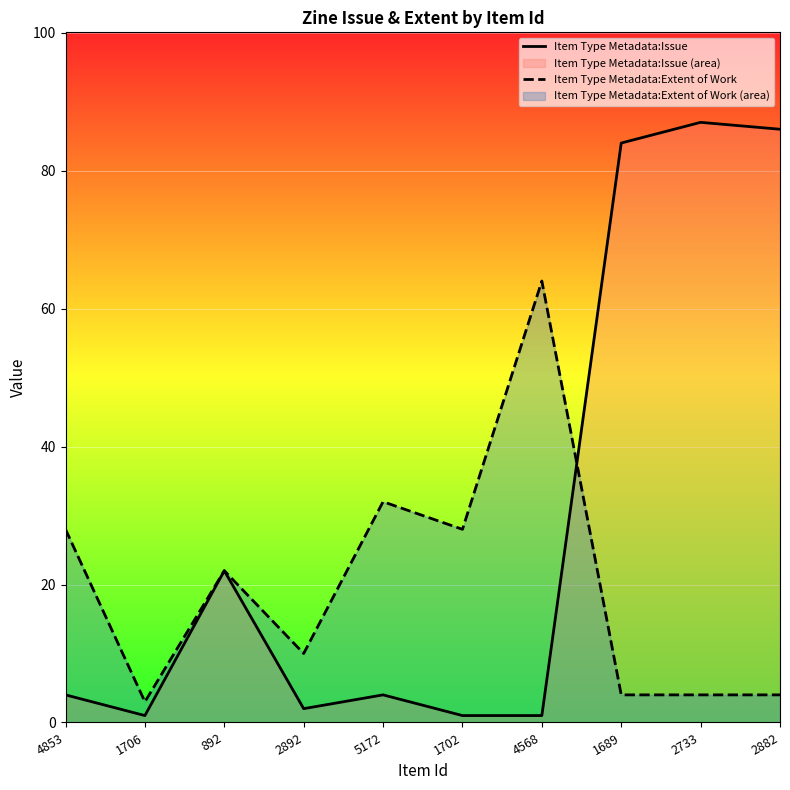

At which label is Item Type Metadata:Issue closest to 44?

892